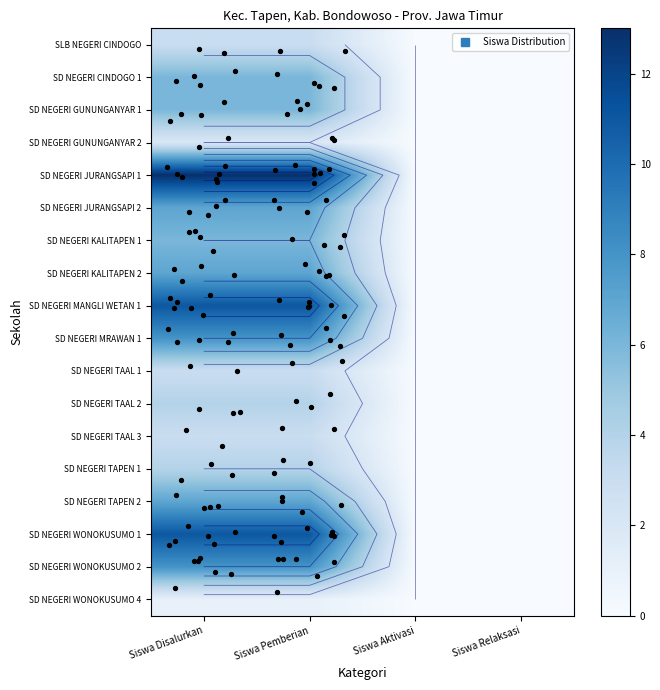

The SD NEGERI GUNUNGANYAR 1 series shows 10 at Siswa Disalurkan. True or false?

False